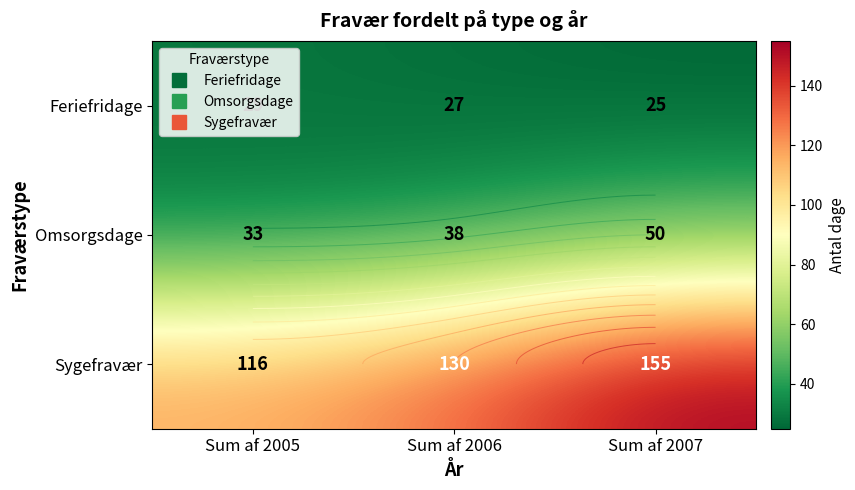

Where is Feriefridage nearest to the value 27?

Sum af 2006